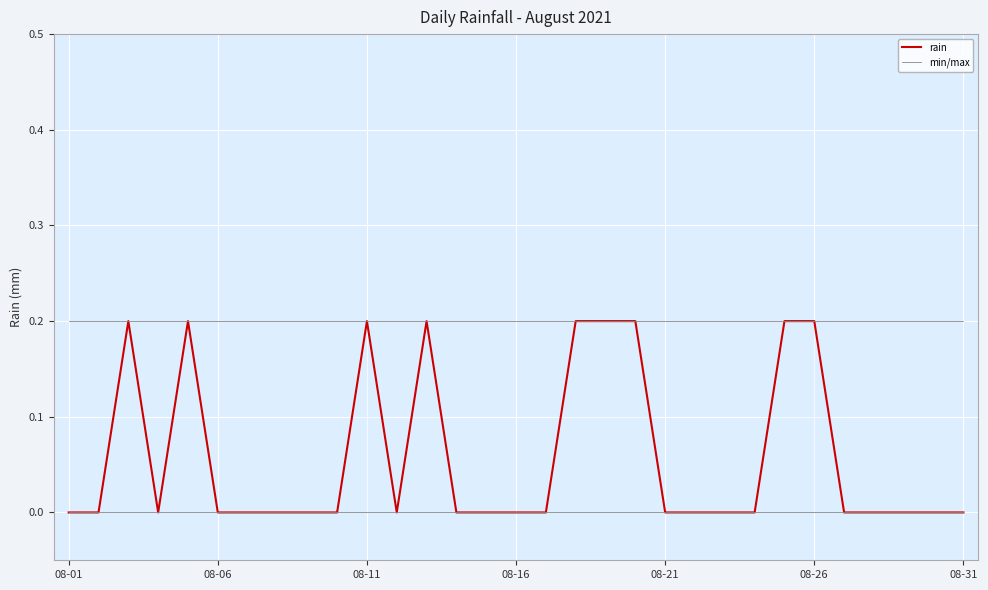

Which series has the widest spread of values?

rain